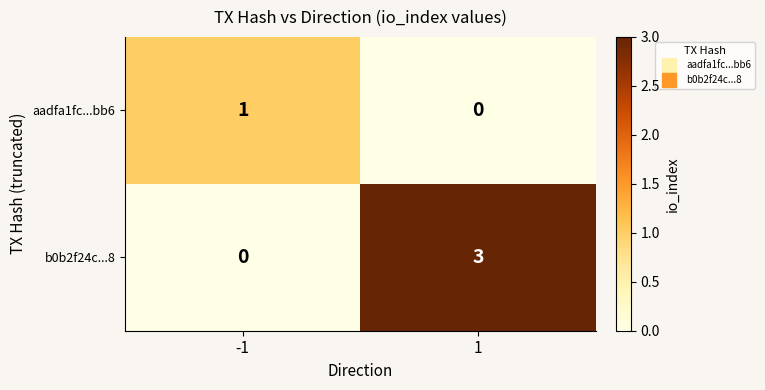

Which series has the widest spread of values?

b0b2f24c...8